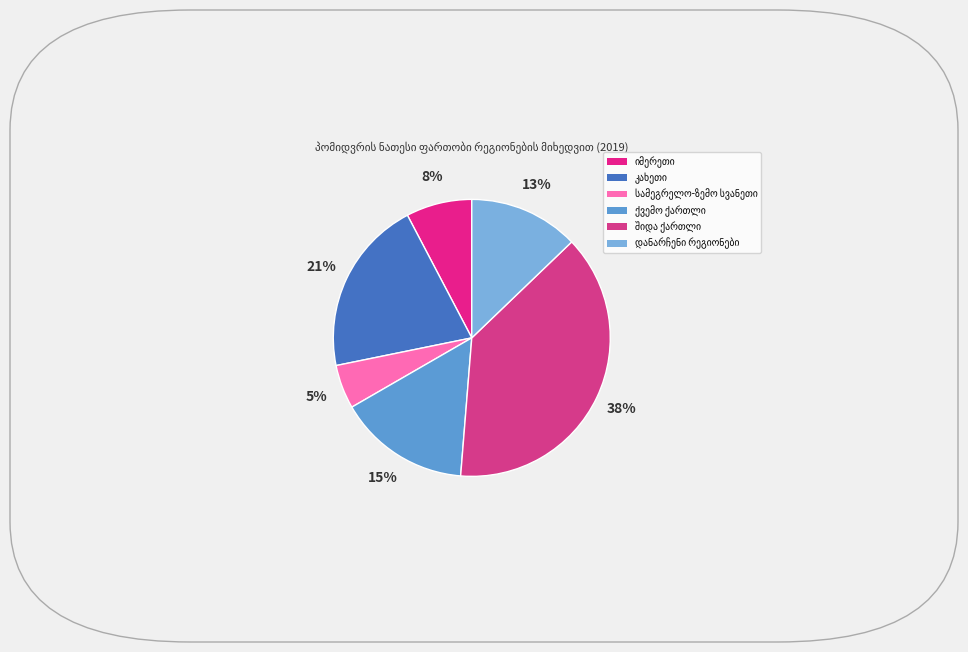

Is there a majority slice in this chart?

No